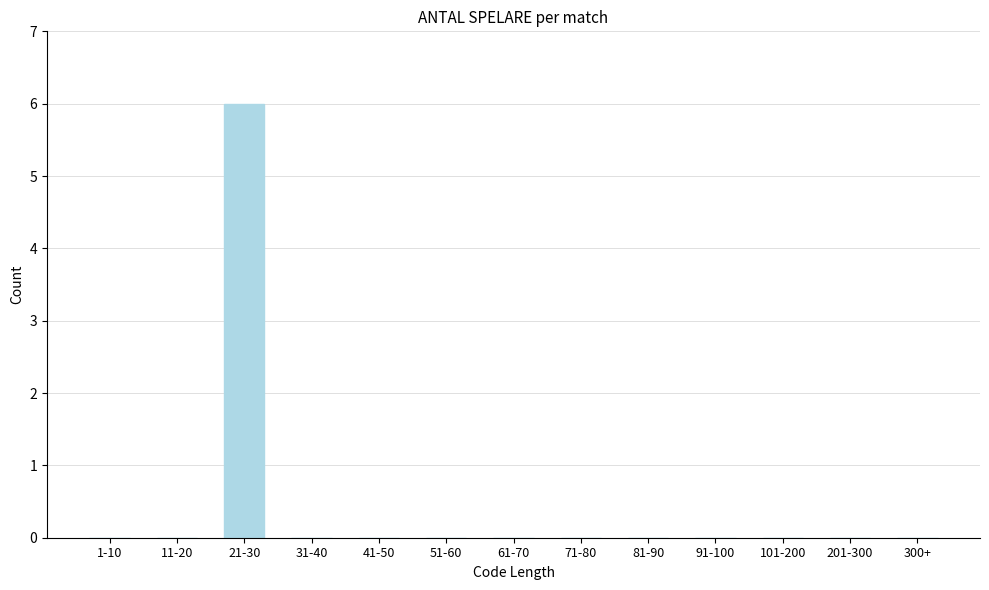

Reading left to right, list all the values displayed in this chart.

1-10=0	11-20=0	21-30=6	31-40=0	41-50=0	51-60=0	61-70=0	71-80=0	81-90=0	91-100=0	101-200=0	201-300=0	300+=0